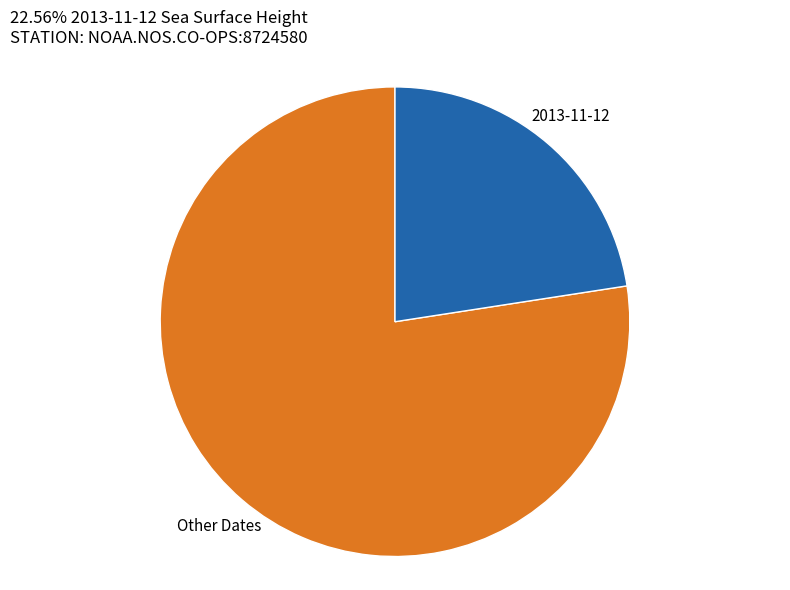

Rank the categories by value from highest to lowest.

Other Dates, 2013-11-12